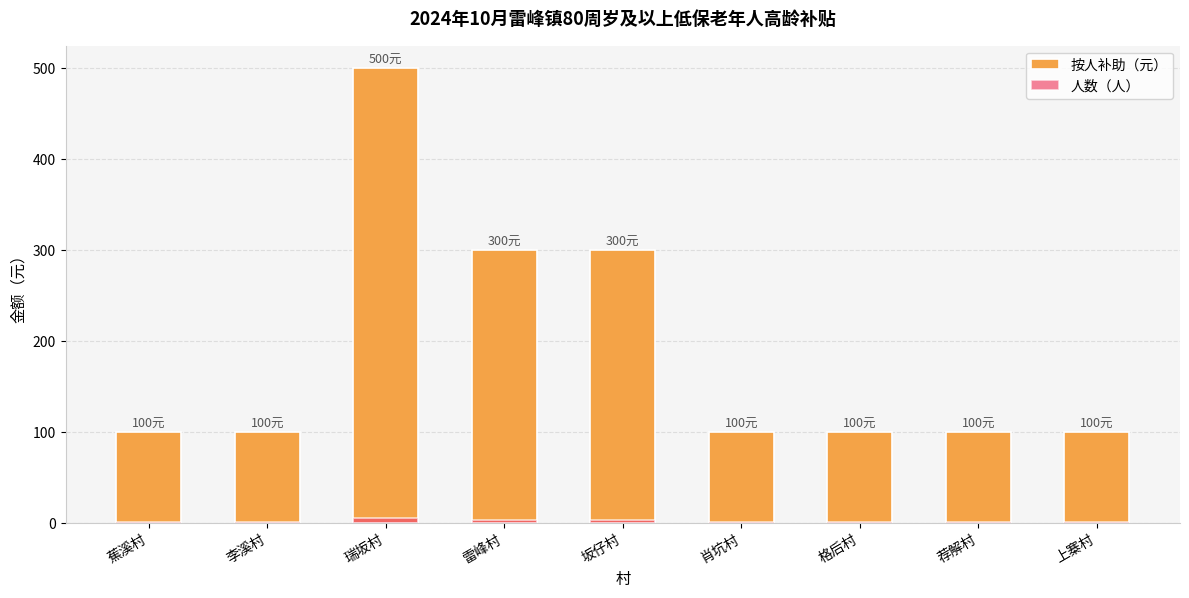

At 格后村, list the series in order from smallest to largest.

人数（人）, 按人补助（元）